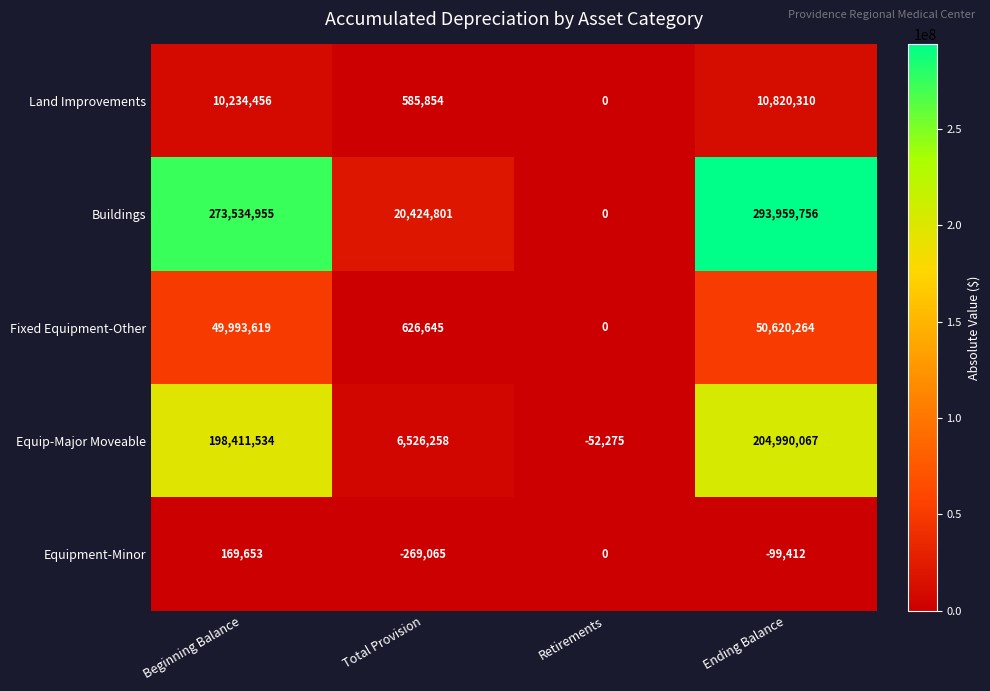

Which series changed the most between Beginning Balance and Total Provision?

Buildings